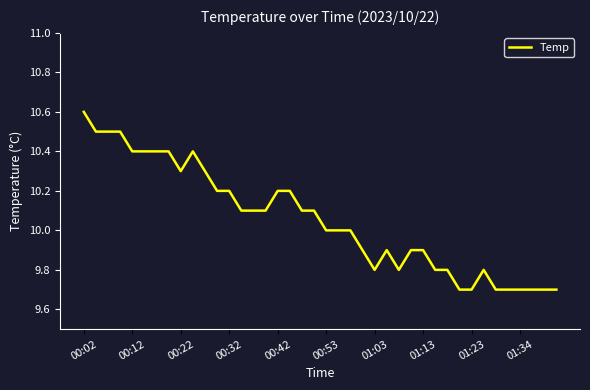

What is the minimum value shown in the chart?

9.7